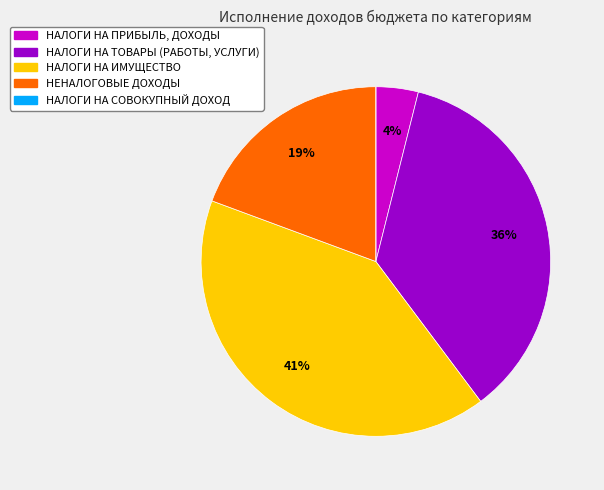

To the nearest percent, what is the average slice percentage?

20%